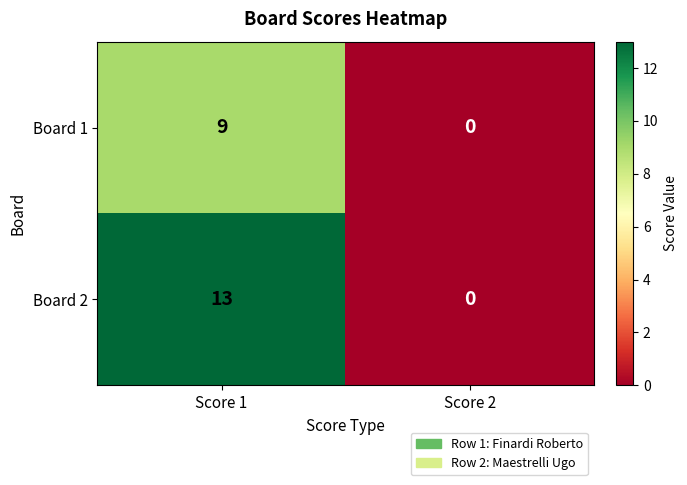

Rank the series by their maximum value, from highest to lowest.

Board 2, Board 1